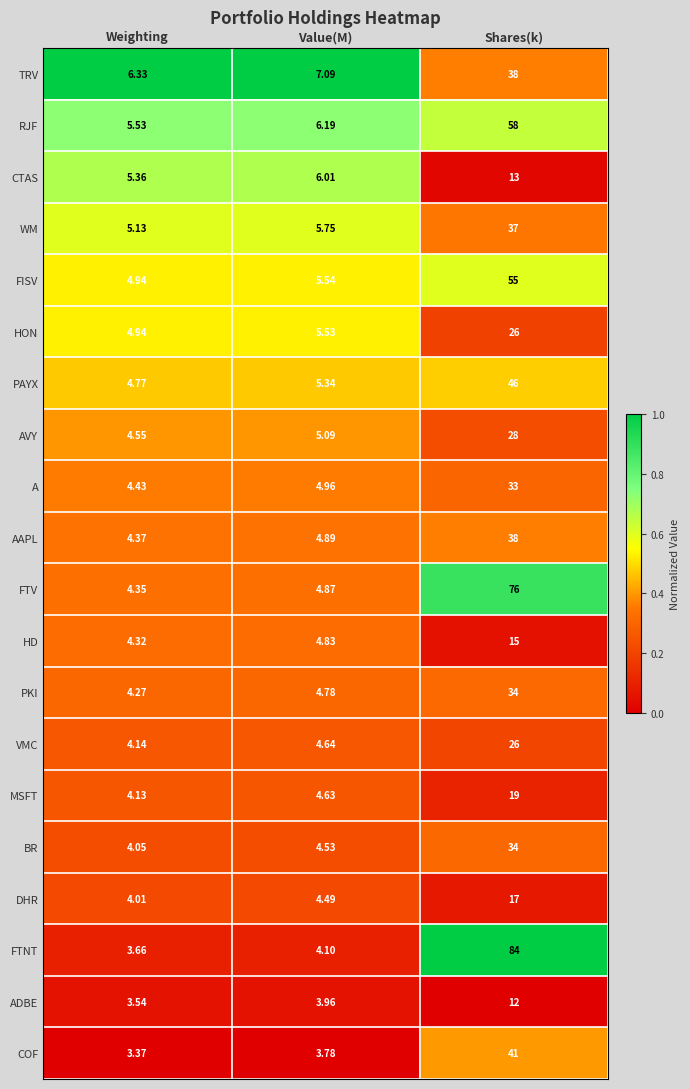

Which series has the widest spread of values?

FTNT